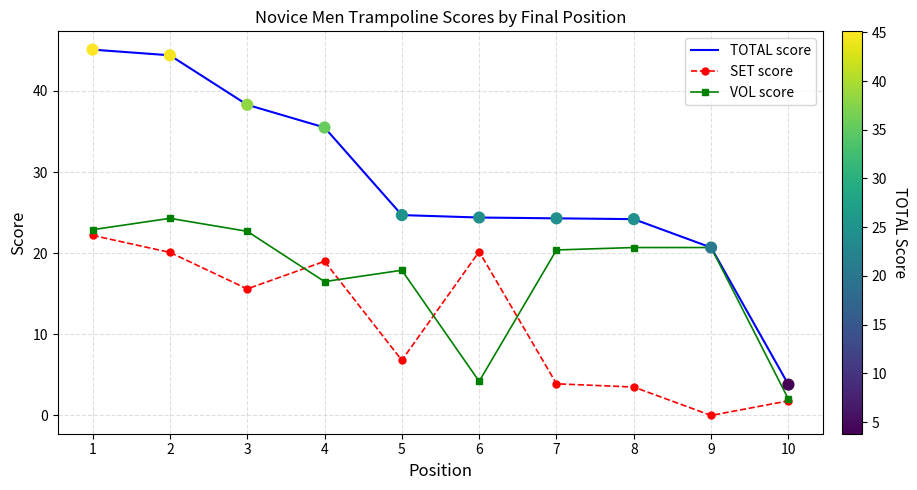

At how many categories does at least one series exceed 1?

10